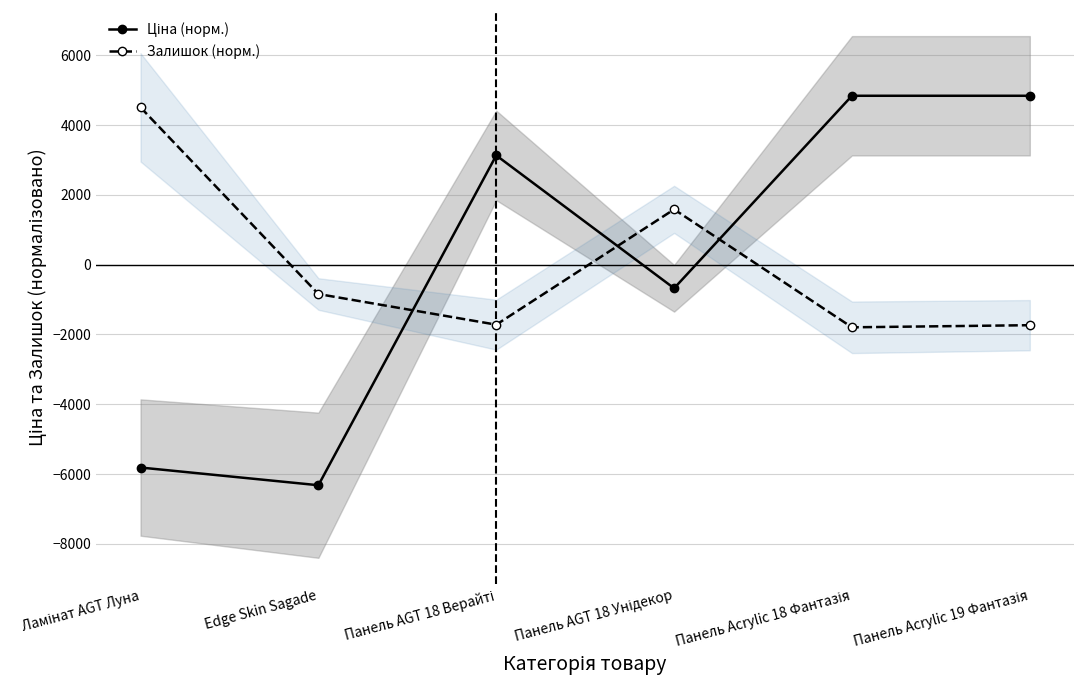

How many data points in Залишок (норм.) are less than -841?

4